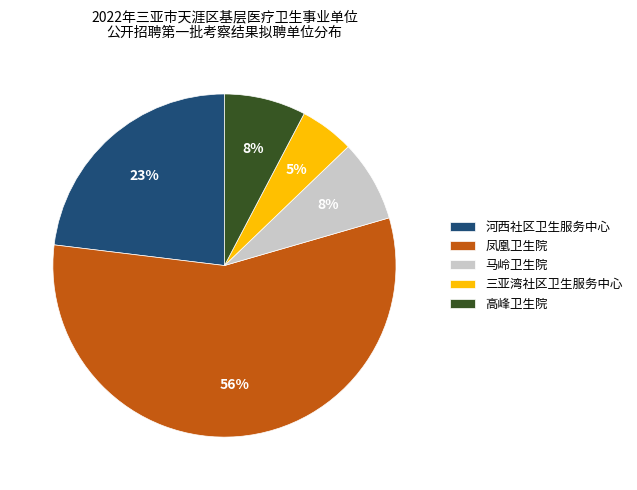

Which has a higher value, 马岭卫生院 or 凤凰卫生院?

凤凰卫生院